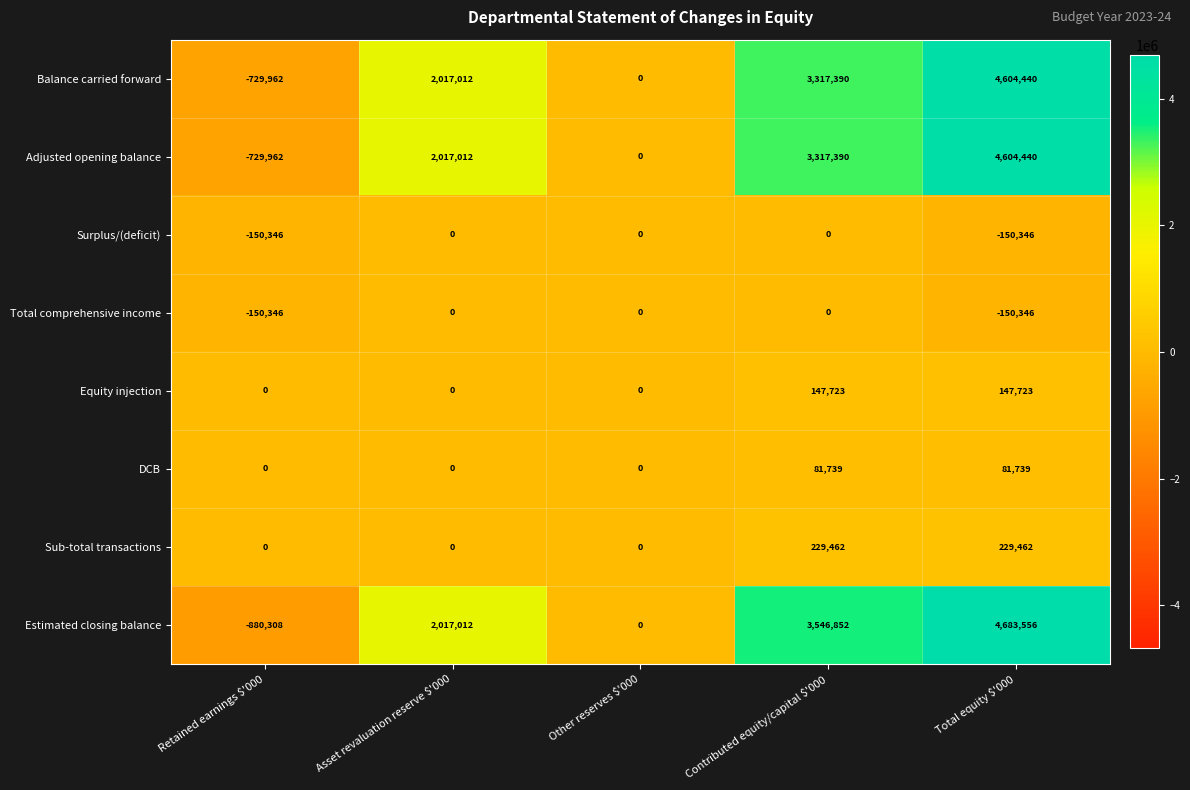

At which category does the chart reach its peak across all series?

Total equity $'000